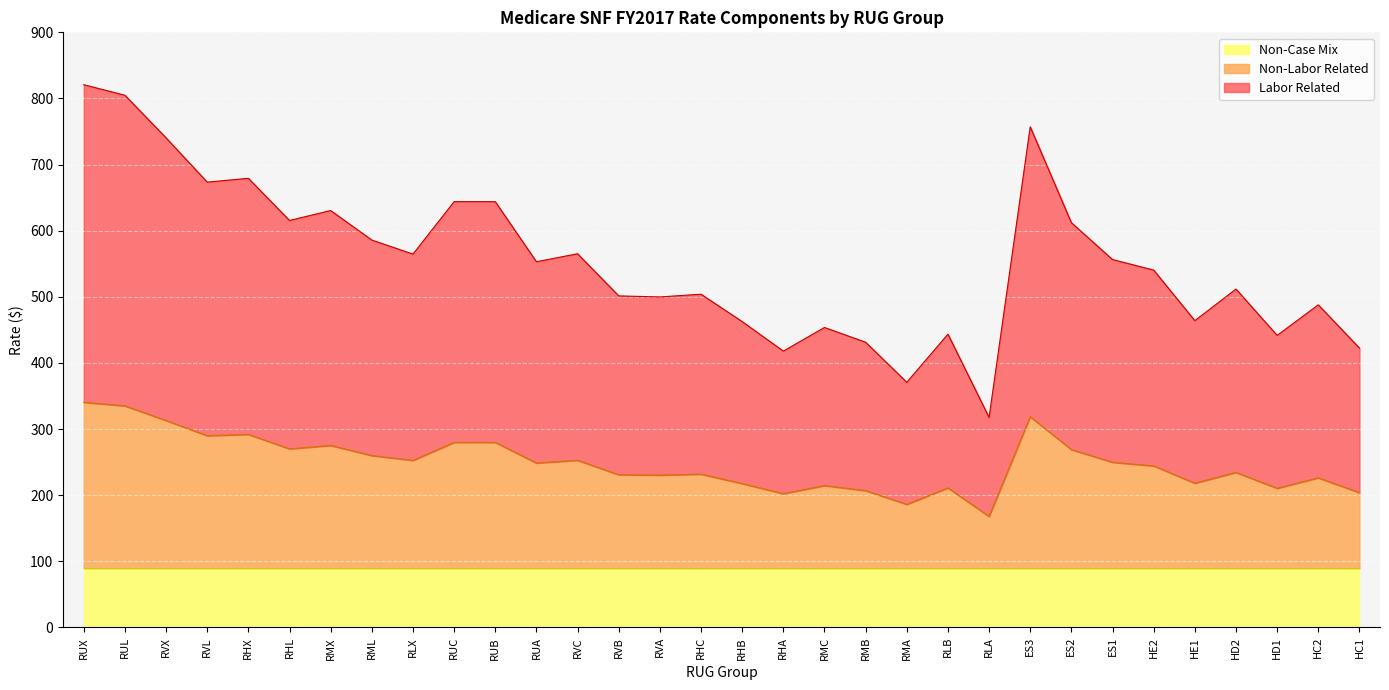

What is the minimum value for Non-Case Mix?

89.5